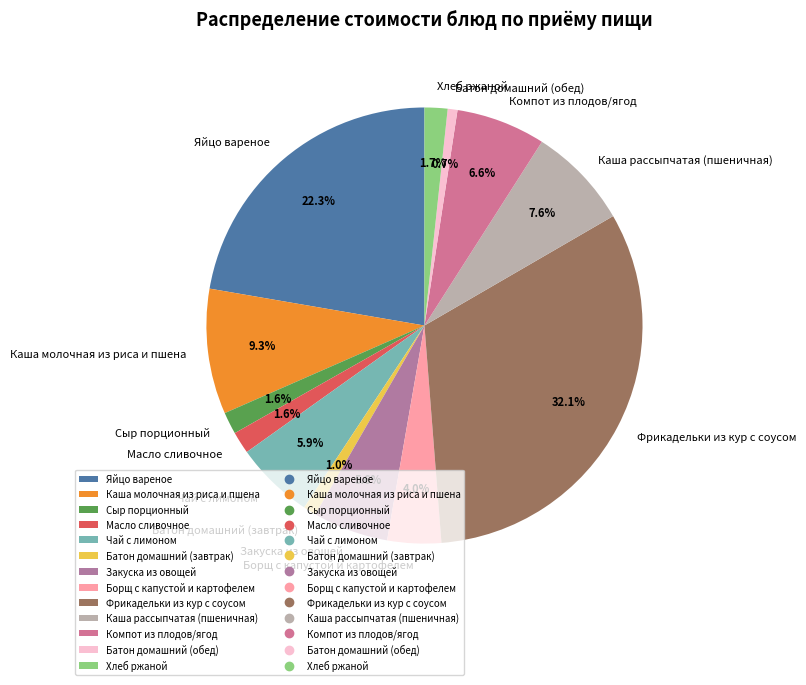

Is it true that Яйцо вареное is 22% of the pie?

True